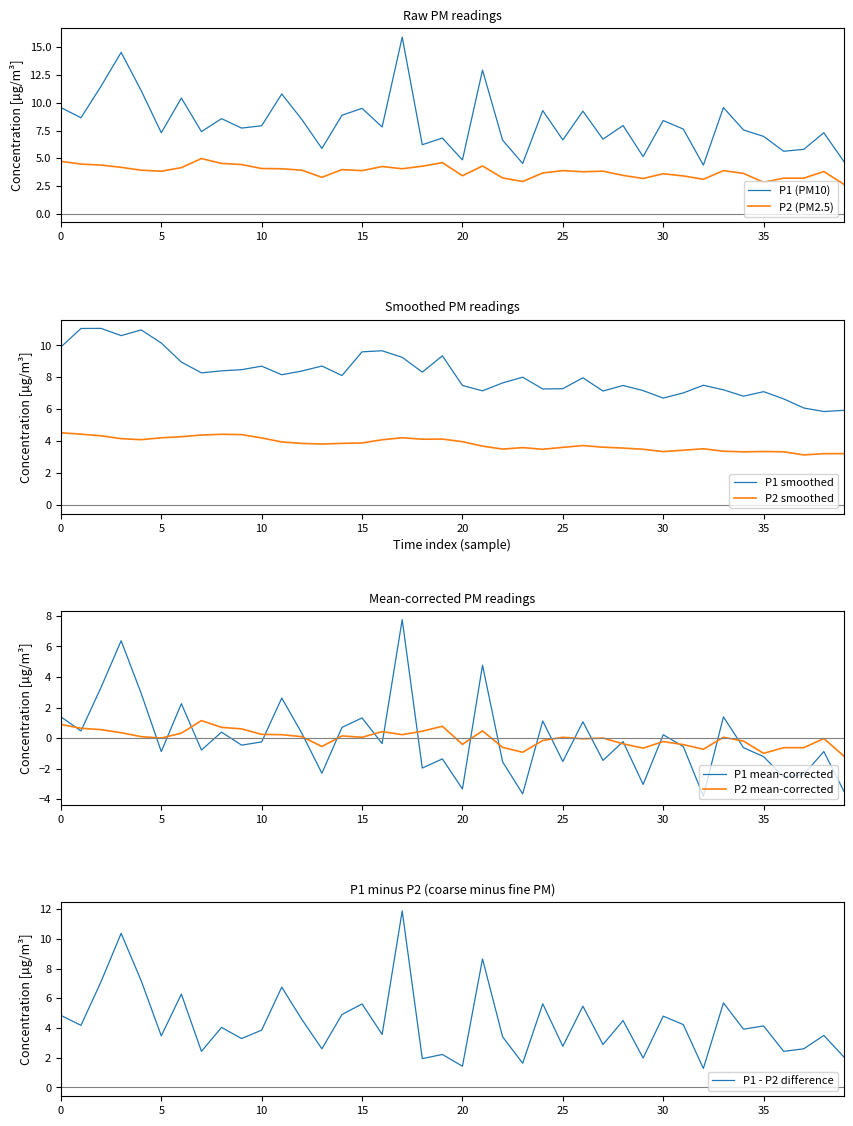

What is the highest value of the P1 (PM10) series?

15.9